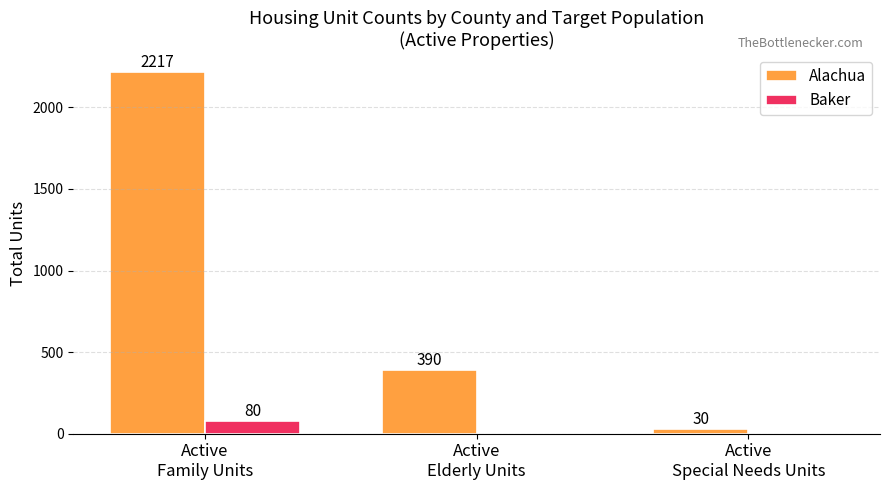

At which category is the sum across all series the highest?

Active
Family Units